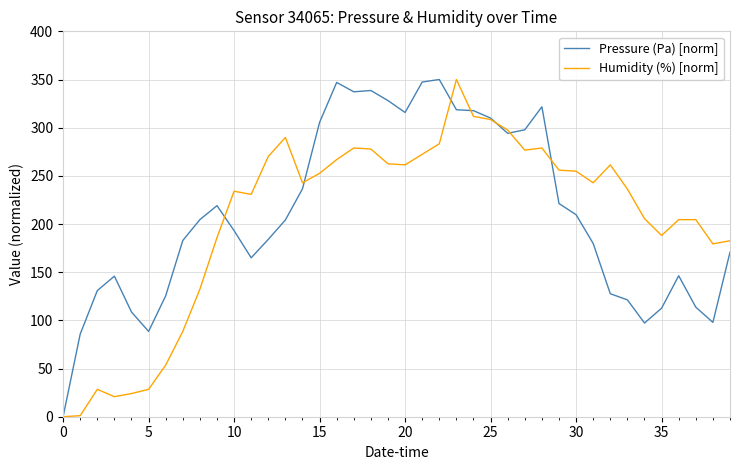

True or false: Humidity (%) [norm] and Pressure (Pa) [norm] intersect in this chart.

True